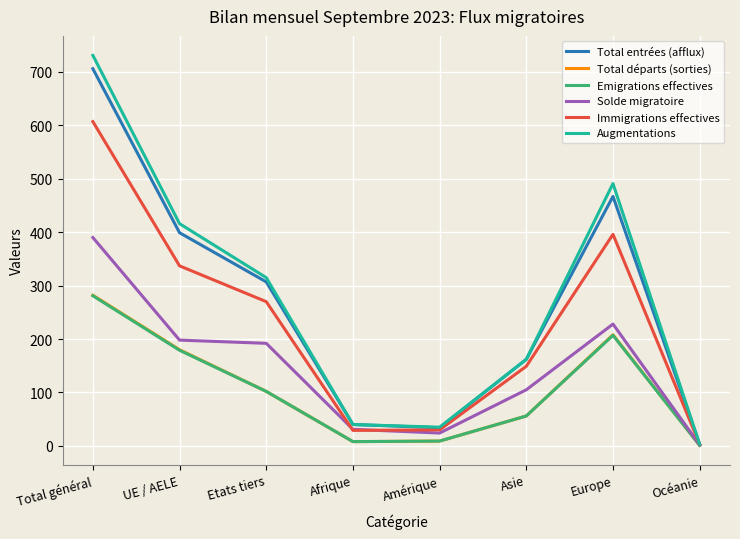

Which series changed the most between Amérique and Europe?

Augmentations